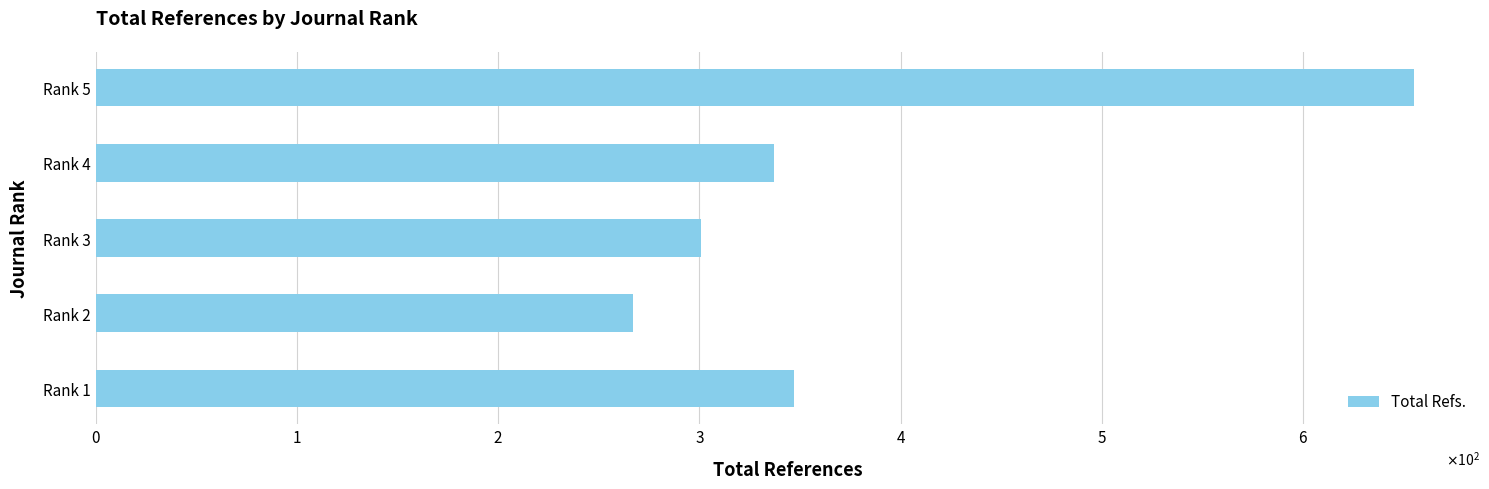

Which label corresponds to the largest value in the chart?

Rank 5